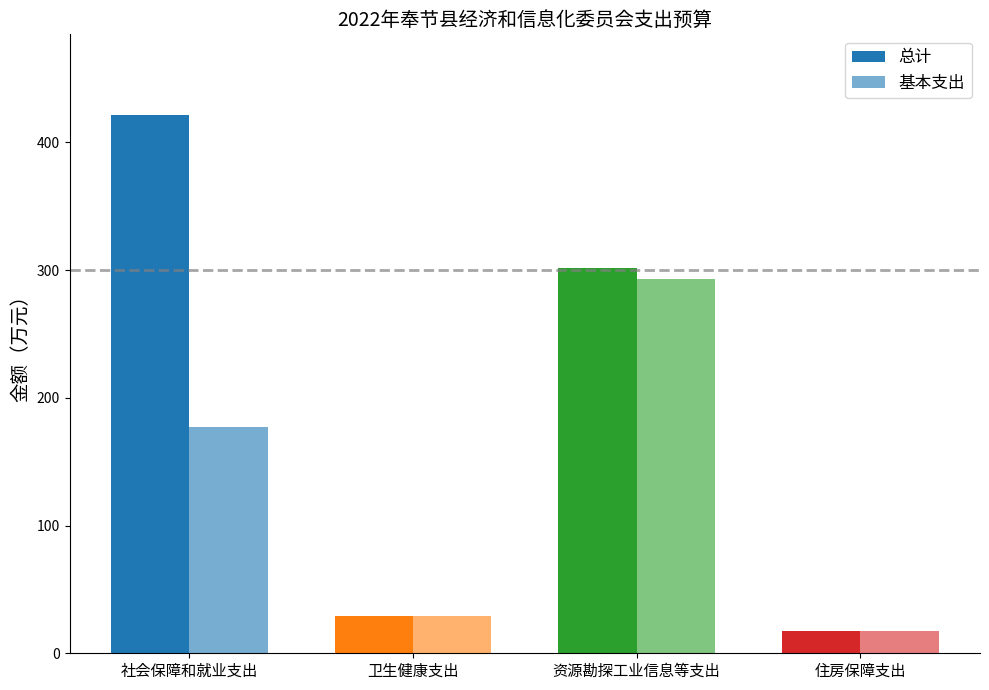

What position from the left is 社会保障和就业支出?

1